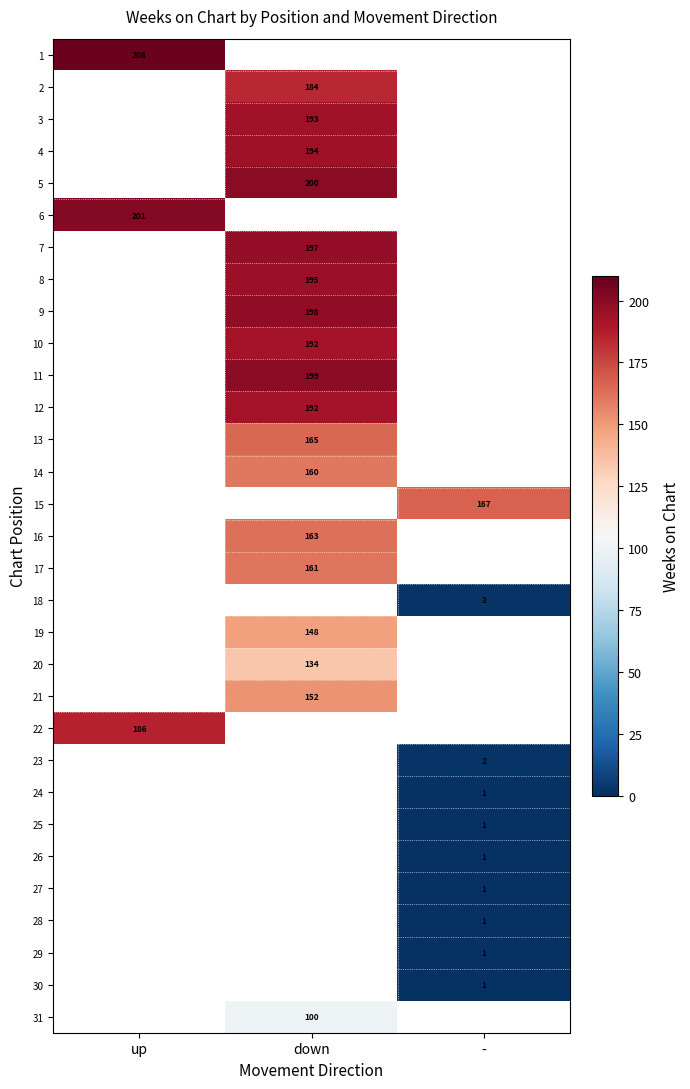

At which category does the chart reach its minimum across all series?

-